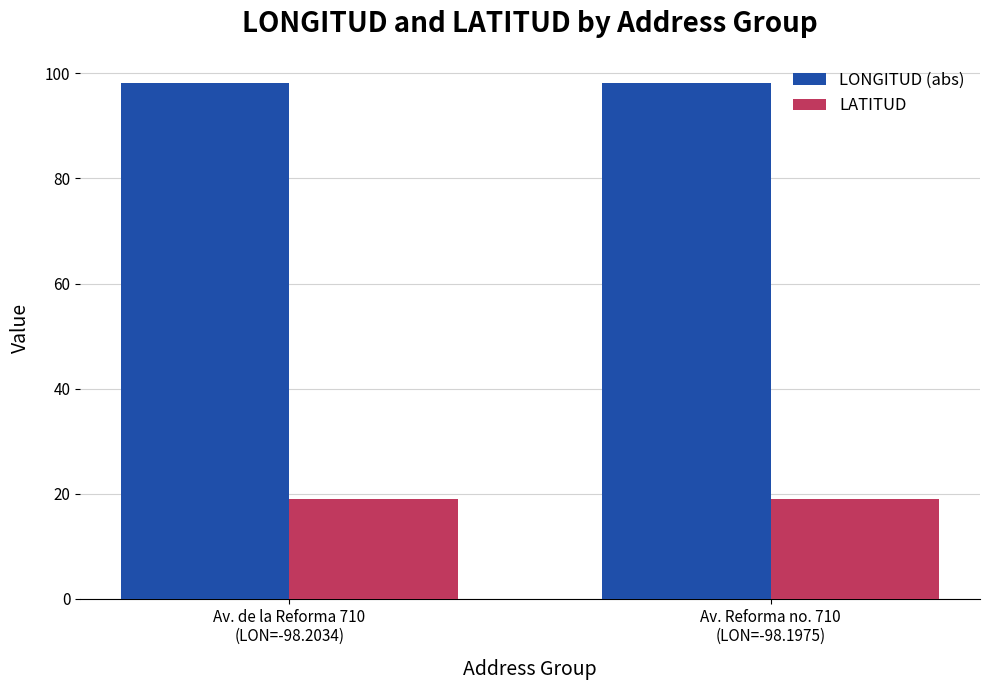

List the series in order of their peak value, highest first.

LONGITUD (abs), LATITUD